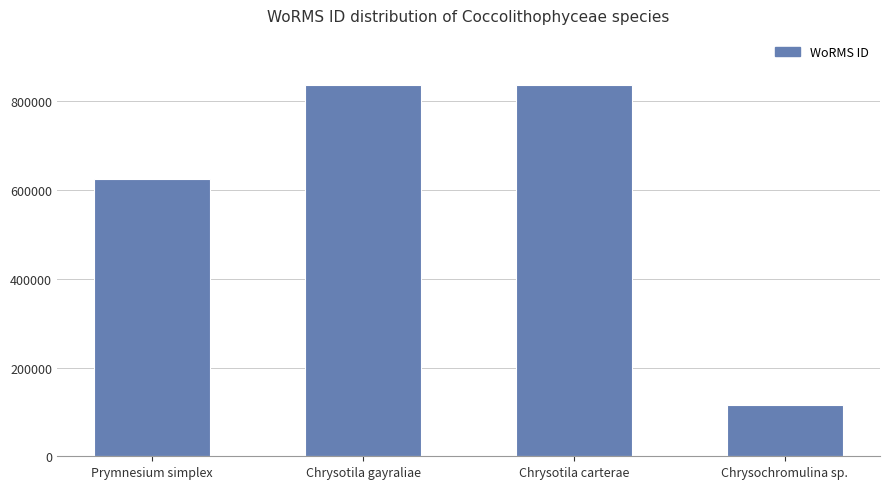

The value at Chrysochromulina sp. is 53319. True or false?

False